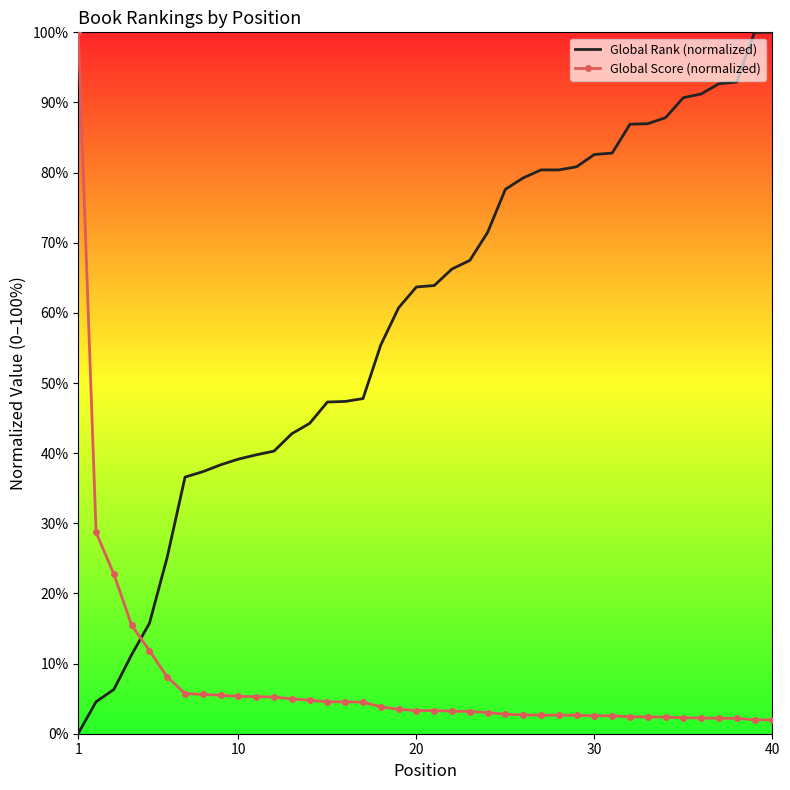

What is the difference between the maximum and minimum values in the Global Rank (normalized) series?

100.0